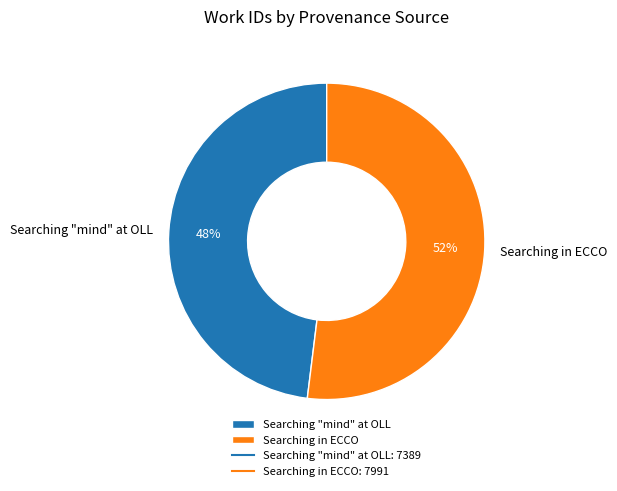

To the nearest percent, what percentage of the pie is Searching "mind" at OLL?

48%